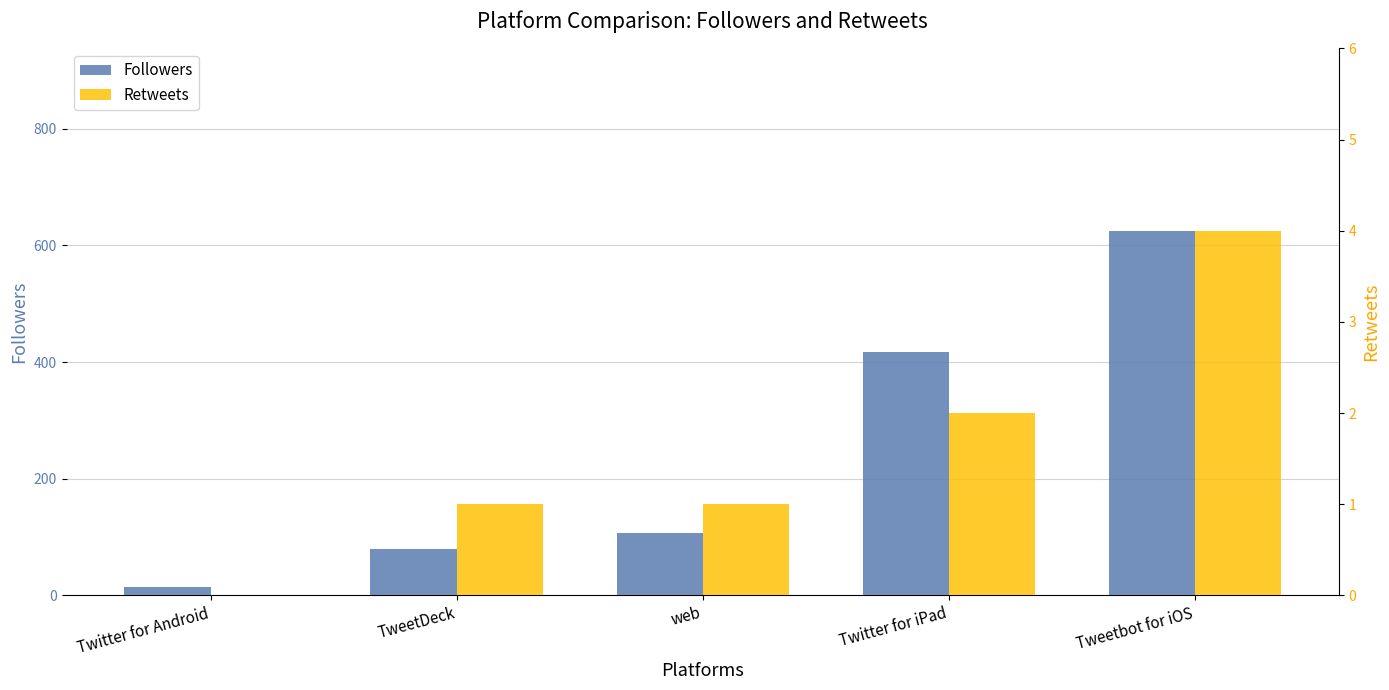

Rank the series by their average value, from highest to lowest.

Followers, Retweets